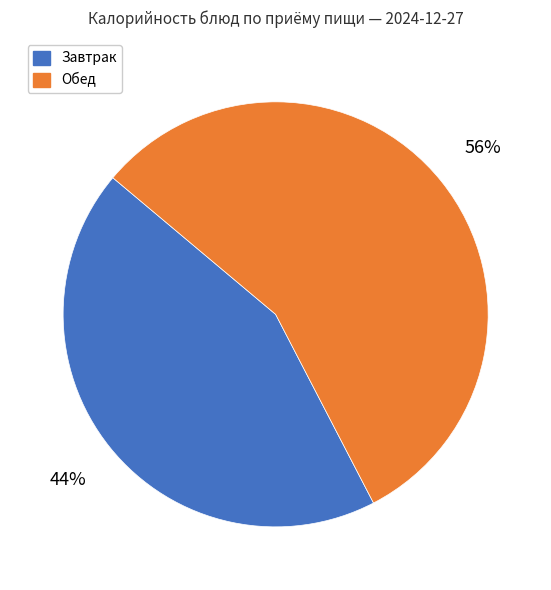

Does any single category account for the majority?

Yes